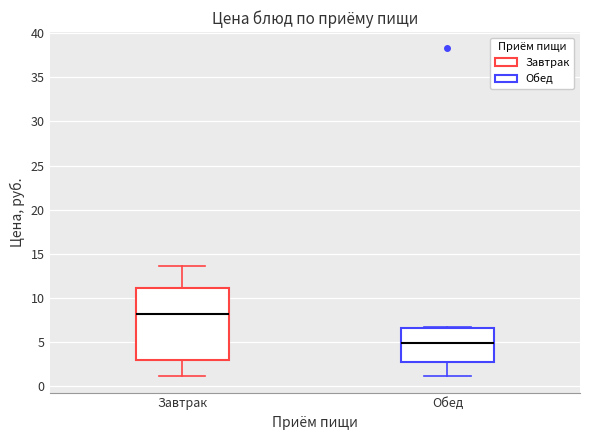

Which box has the highest median line?

Завтрак